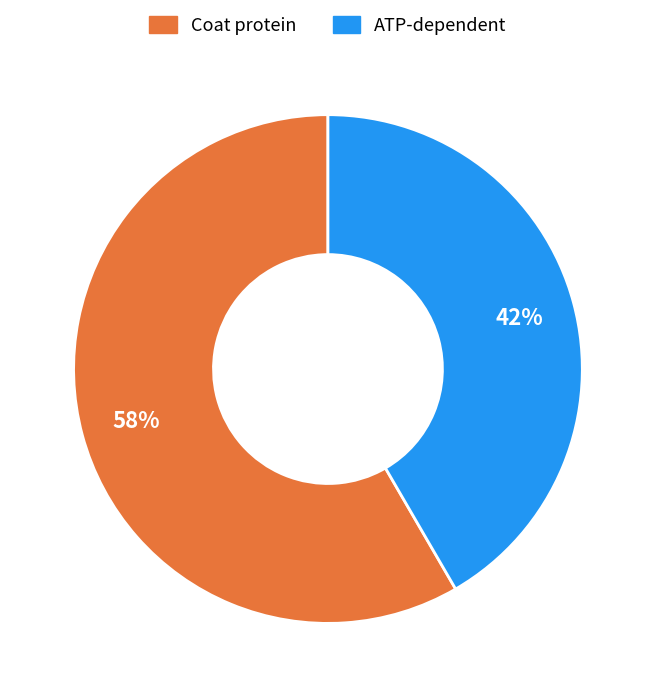

Between Coat protein and ATP-dependent, which is larger?

Coat protein